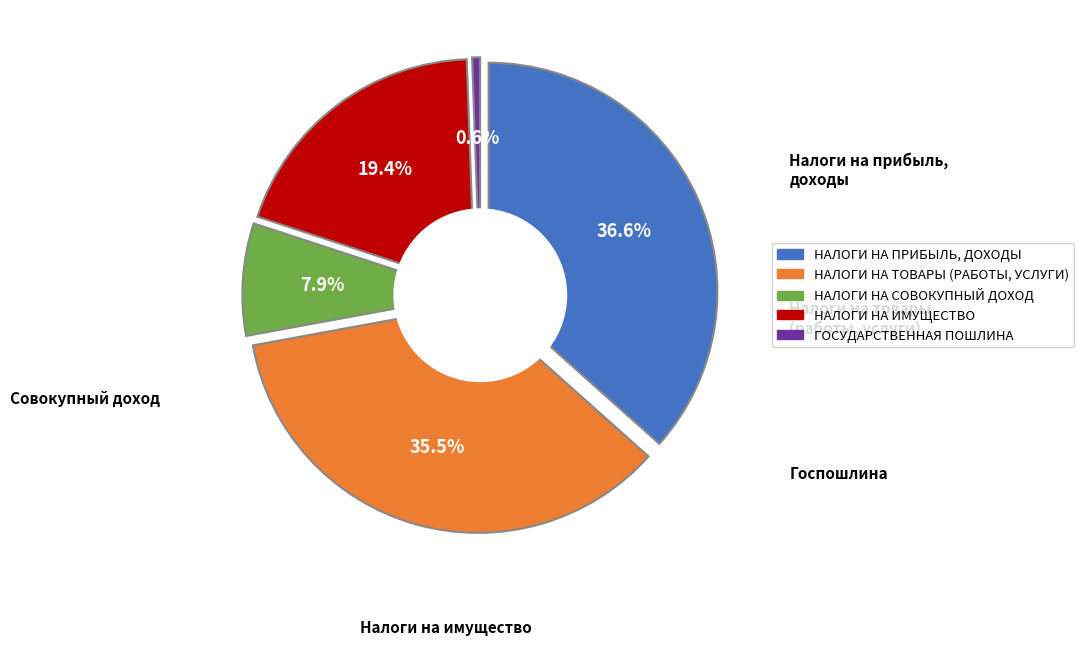

Approximately how many times larger is the value at ГОСУДАРСТВЕННАЯ ПОШЛИНА compared to НАЛОГИ НА СОВОКУПНЫЙ ДОХОД?

0.1